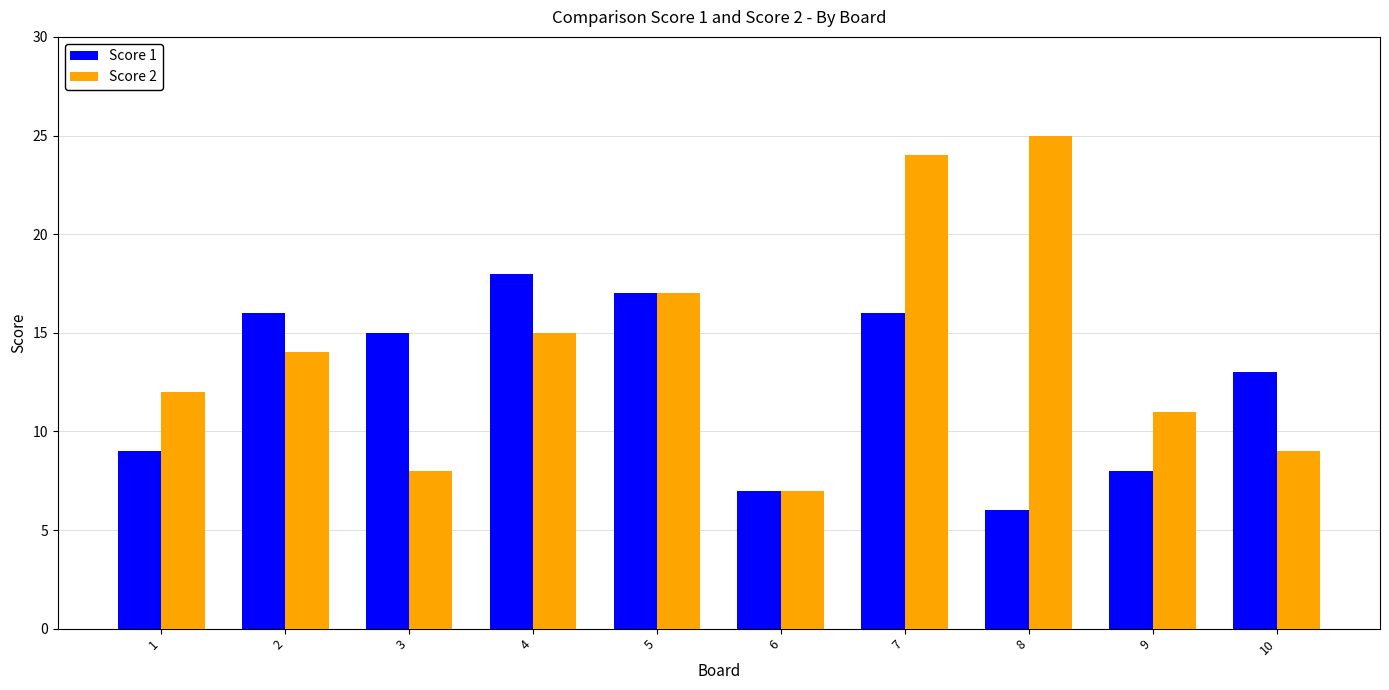

How many series are shown in this chart?

2